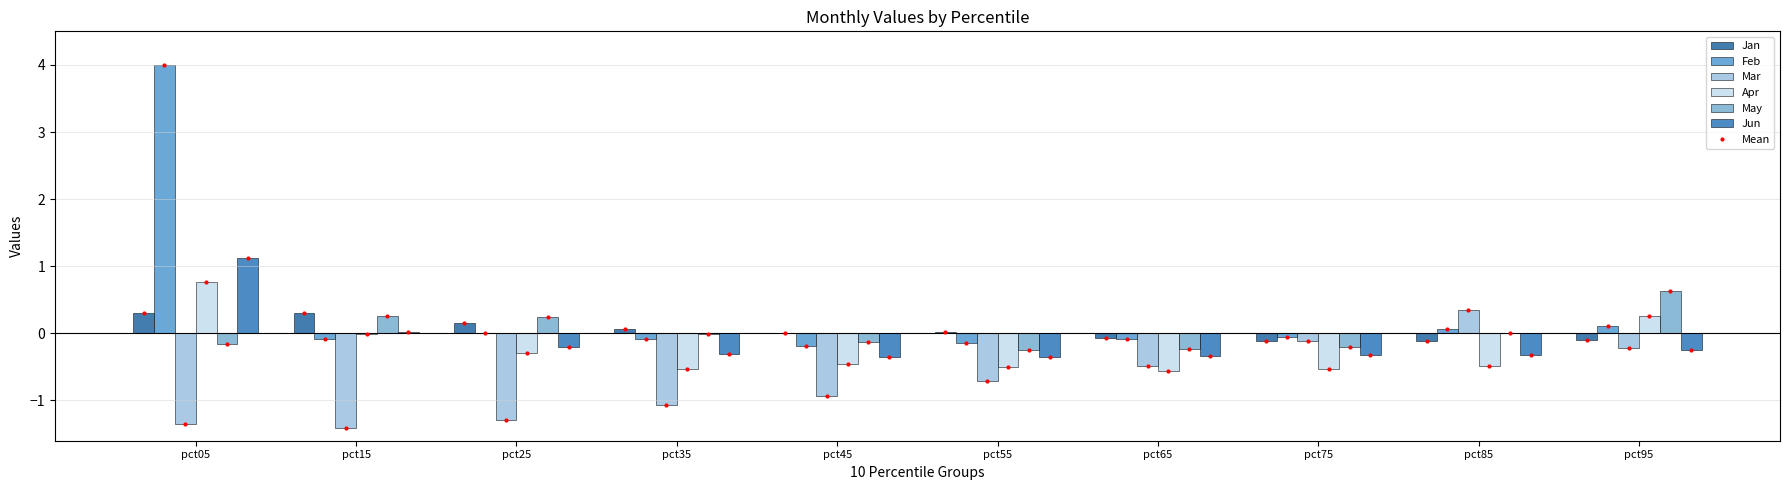

Which series has the largest total across all categories?

Feb